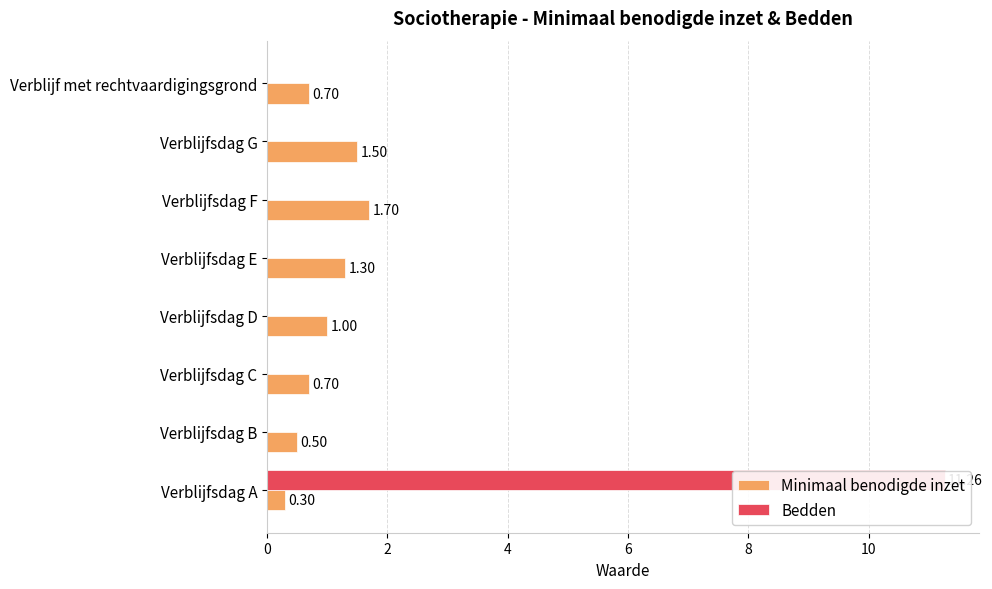

List the series in order of their overall mean, highest first.

Bedden, Minimaal benodigde inzet